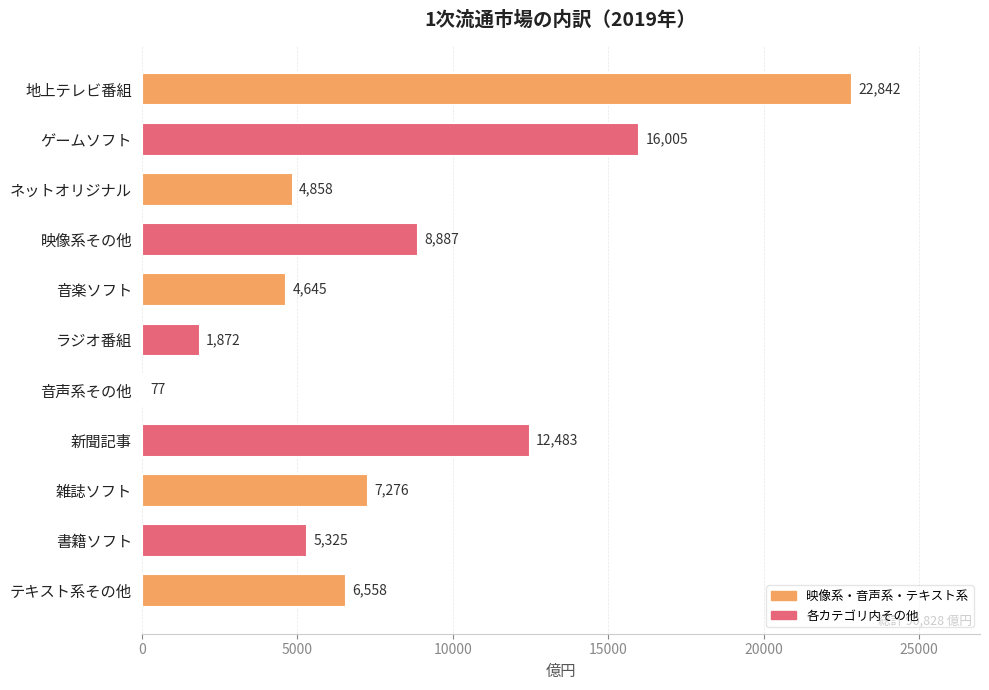

Which category has the highest value across all series?

地上テレビ番組